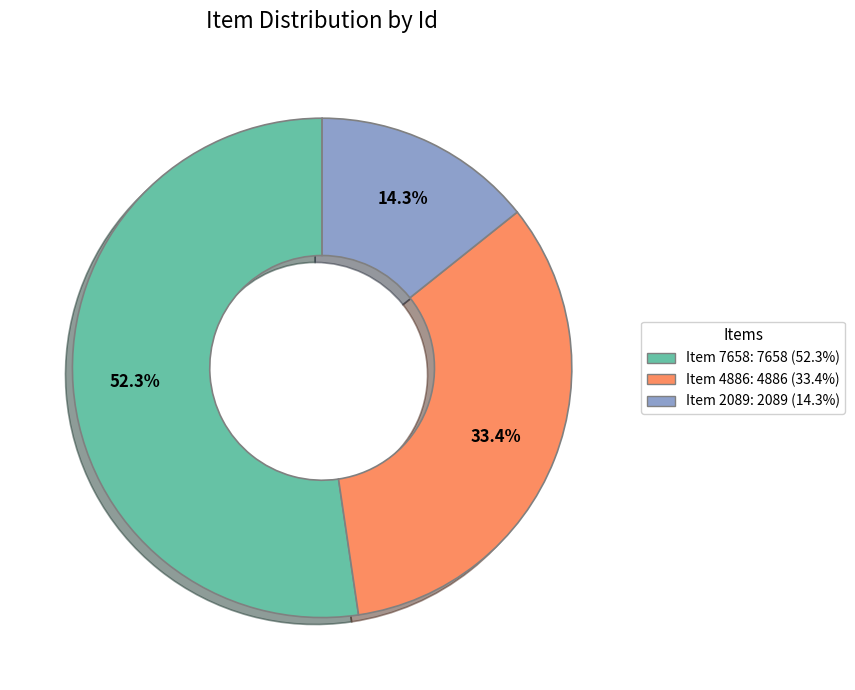

How many segments does this pie chart have?

3